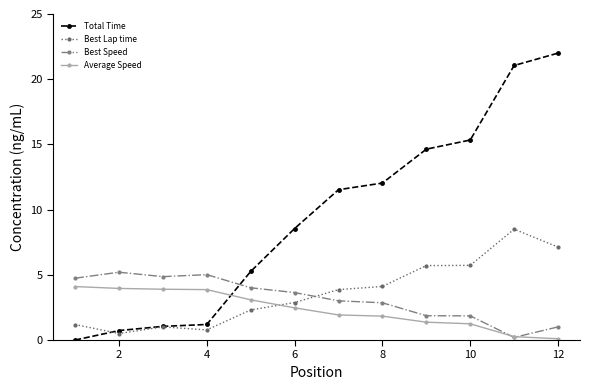

What is the sum of all Total Time values?

113.4